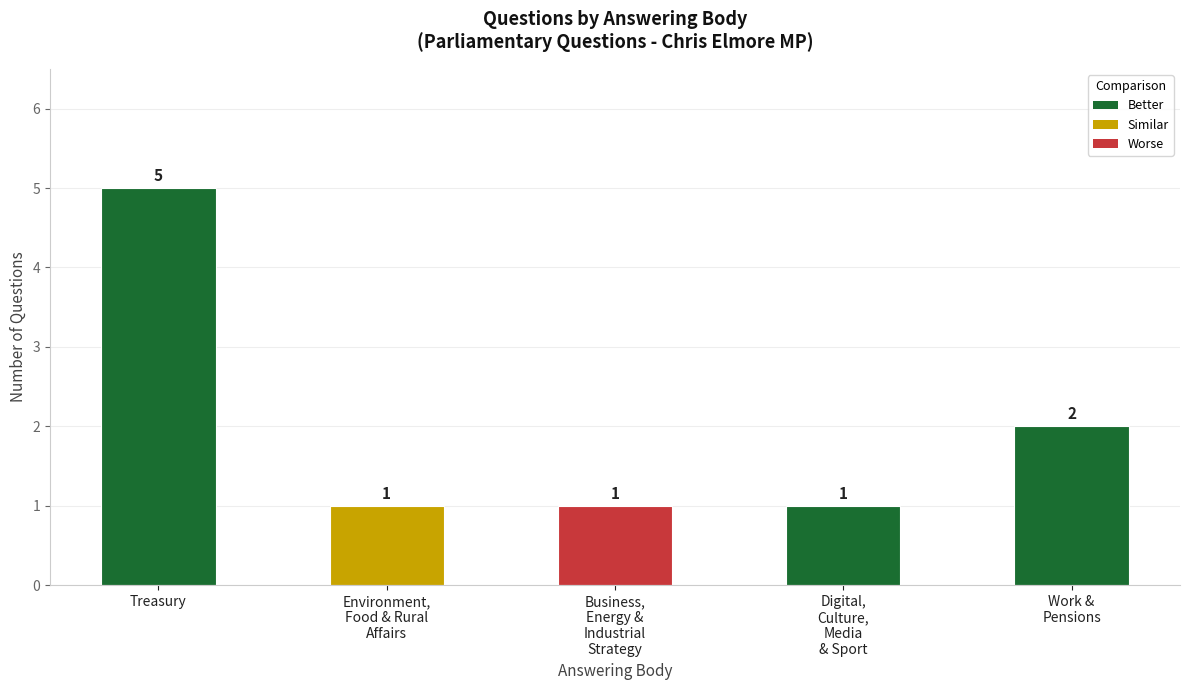

What is the greatest value displayed?

5